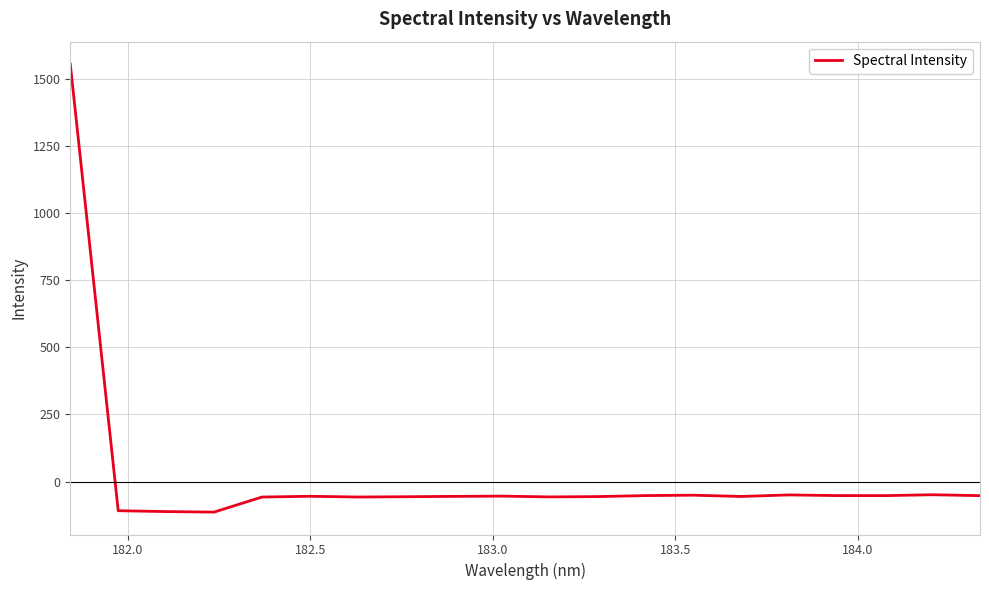

What is the difference between the maximum and minimum values?

1669.3